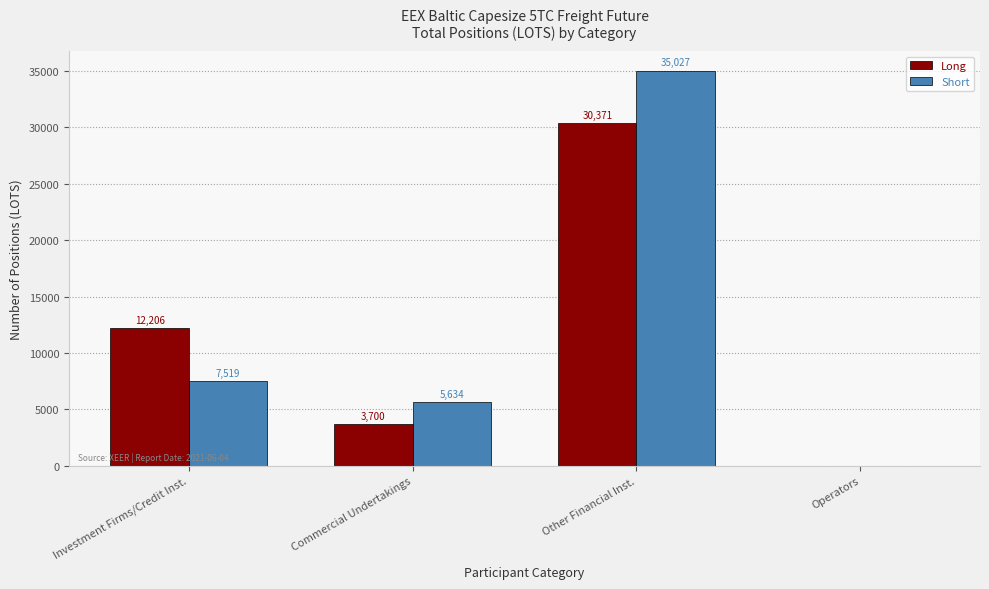

What is the average value of the Short series?

12045.0